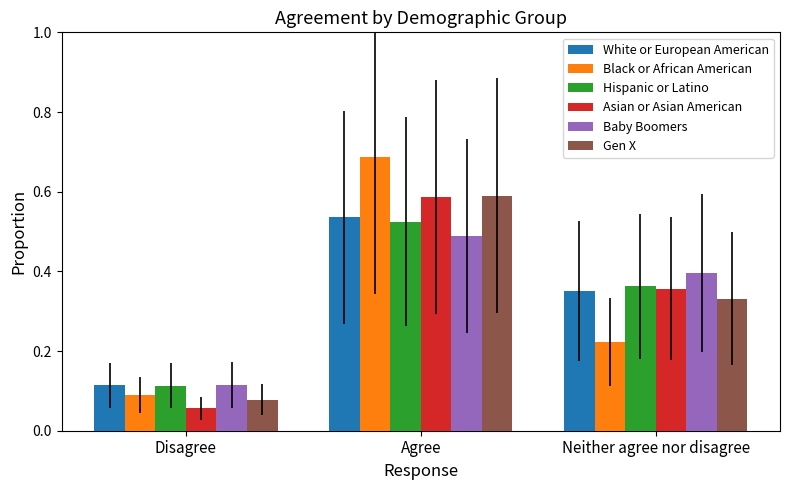

What is the label of the 2nd bar from the left?

Agree